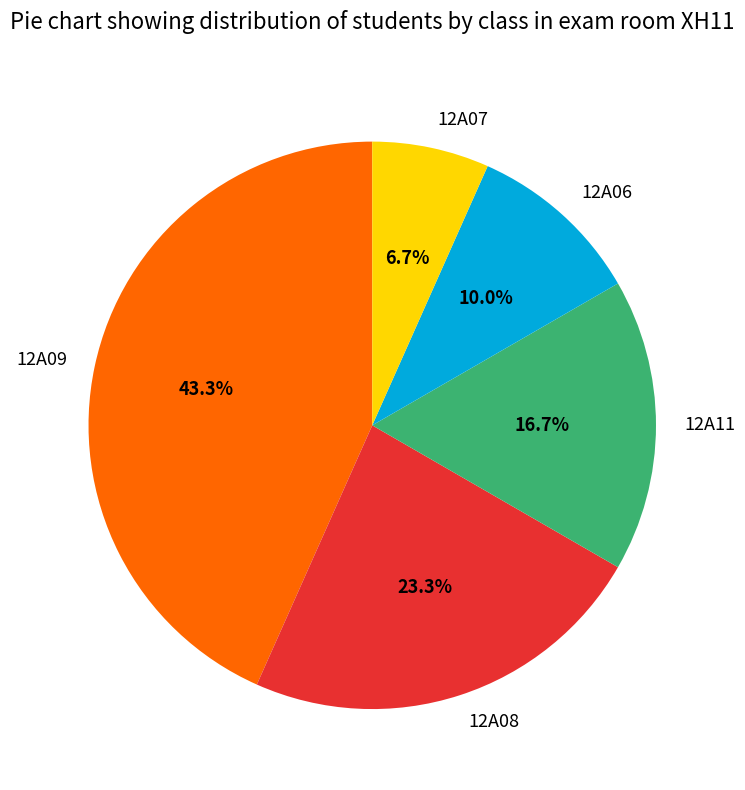

Between 12A09 and 12A08, which is larger?

12A09